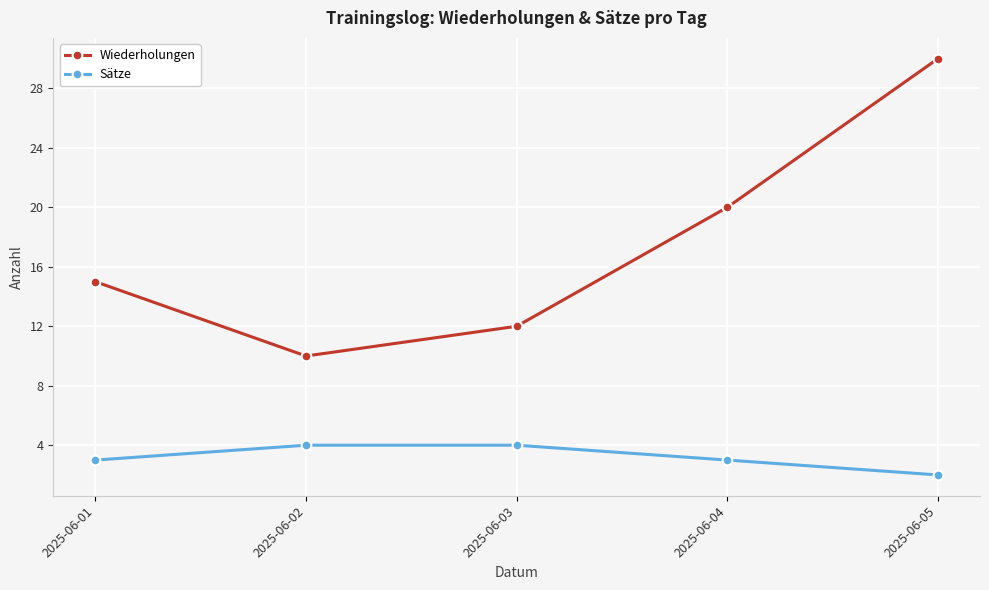

List the series in order of their peak value, highest first.

Wiederholungen, Sätze